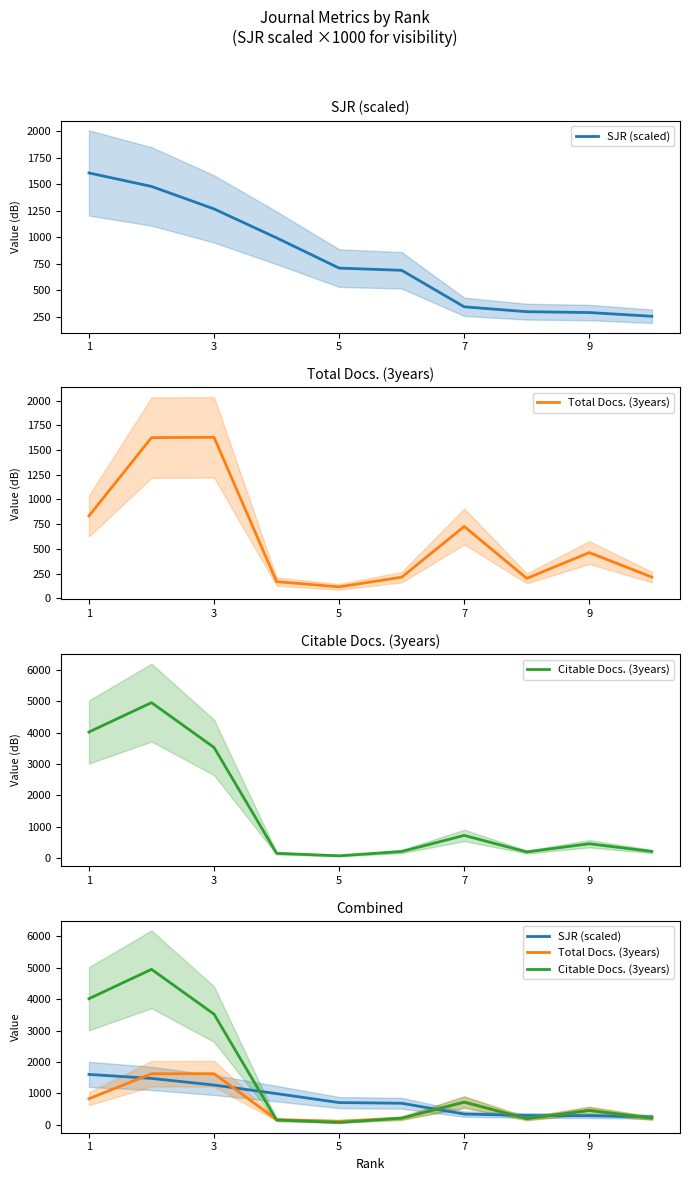

True or false: SJR (scaled) has a value of 771 at 3.

False